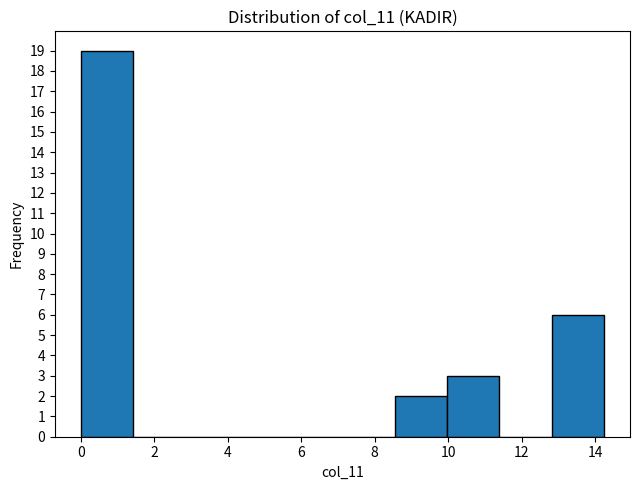

What is the height of the bar covering 0.0 to 1.4 on the x-axis? Neither the bar edges nor the heights are printed on the chart, so give them approximately, as read against the axes.

19